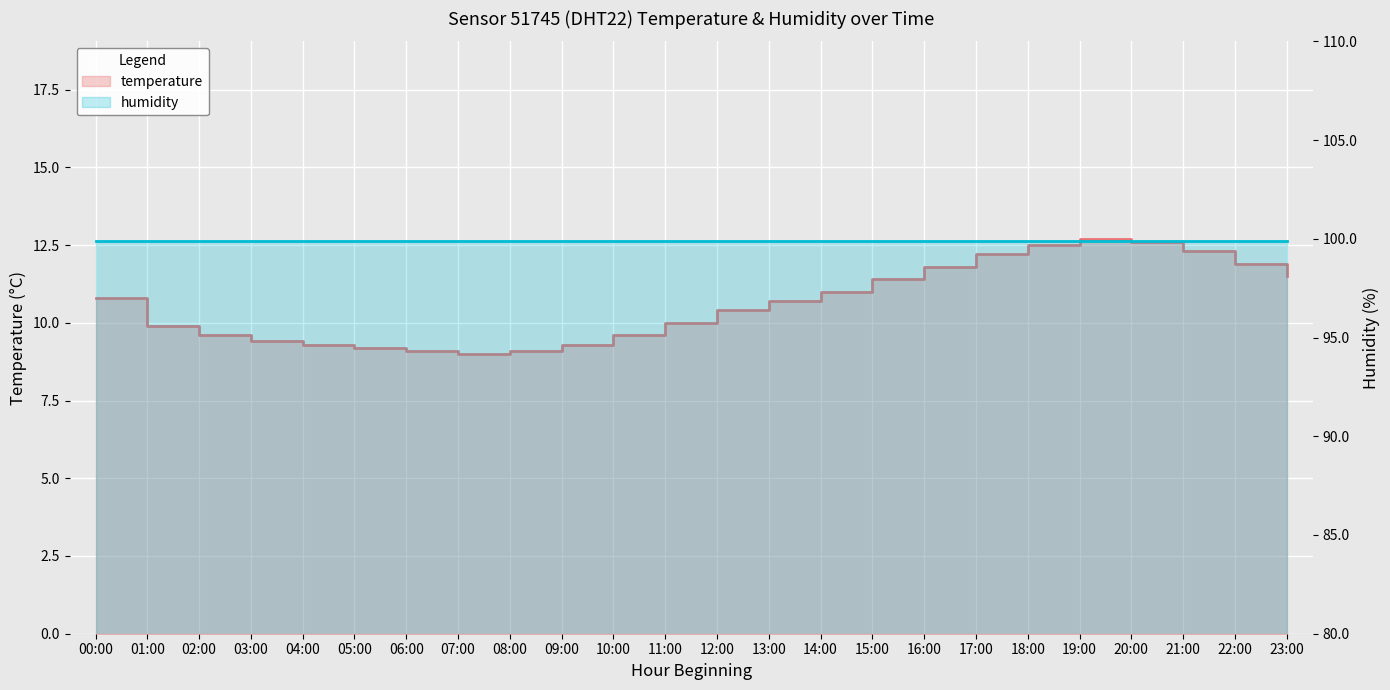

How many data points are less than 10?

10